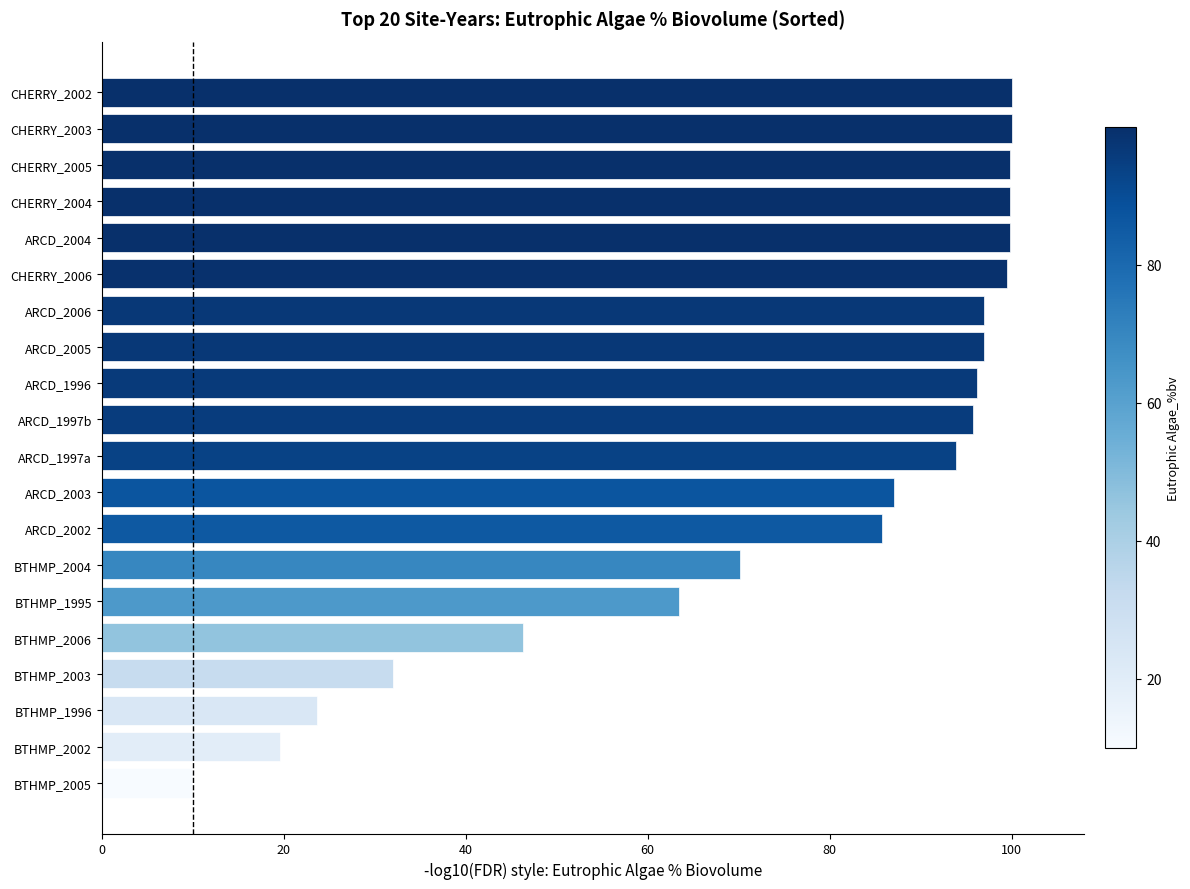

What is the greatest value displayed?

100.0